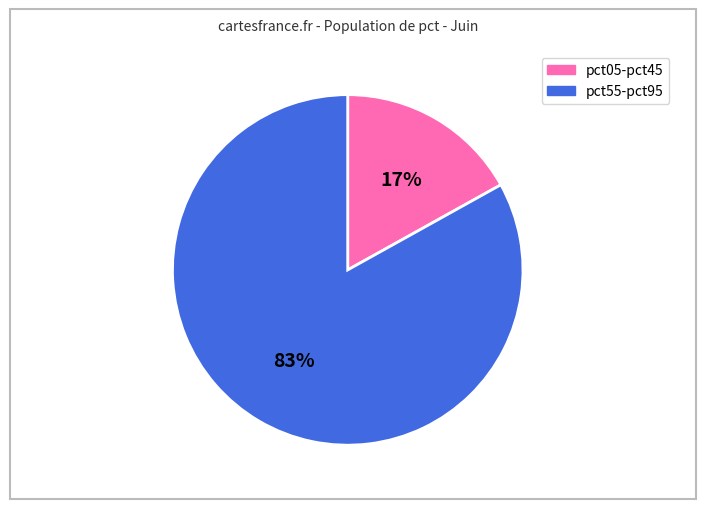

To the nearest percent, what is the average slice percentage?

50%